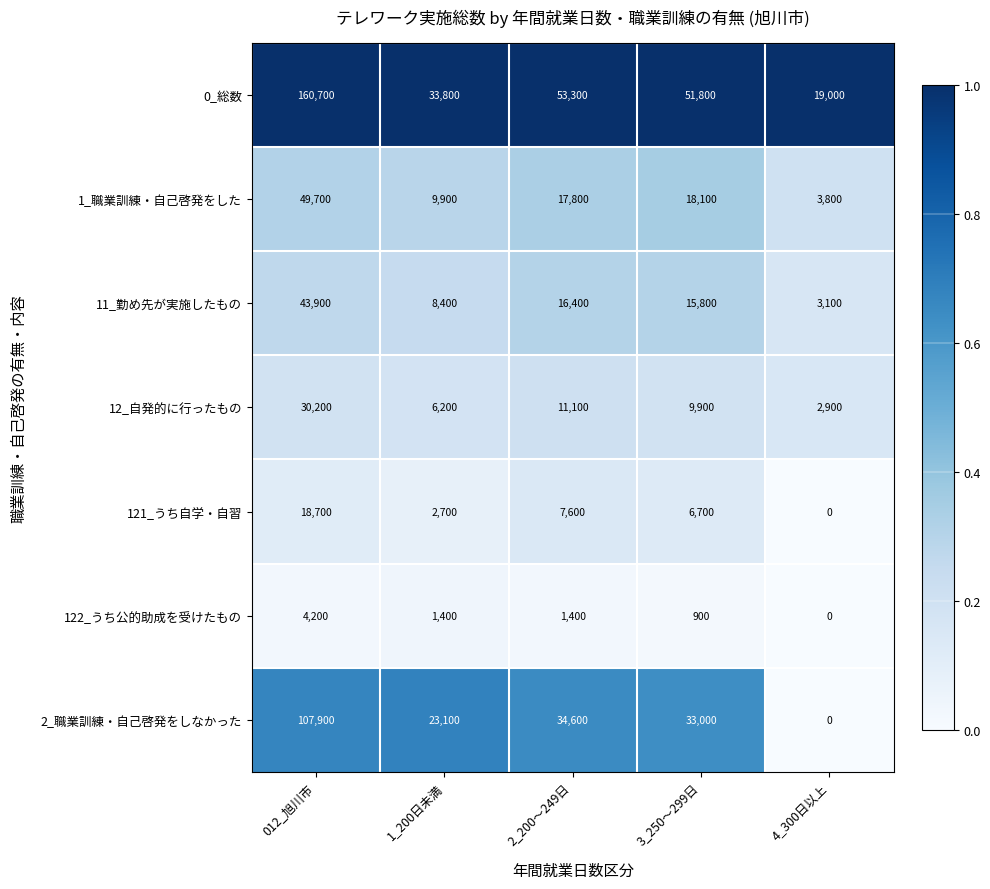

Rank the categories by 121_うち自学・自習 value from lowest to highest.

4_300日以上, 1_200日未満, 3_250～299日, 2_200～249日, 012_旭川市